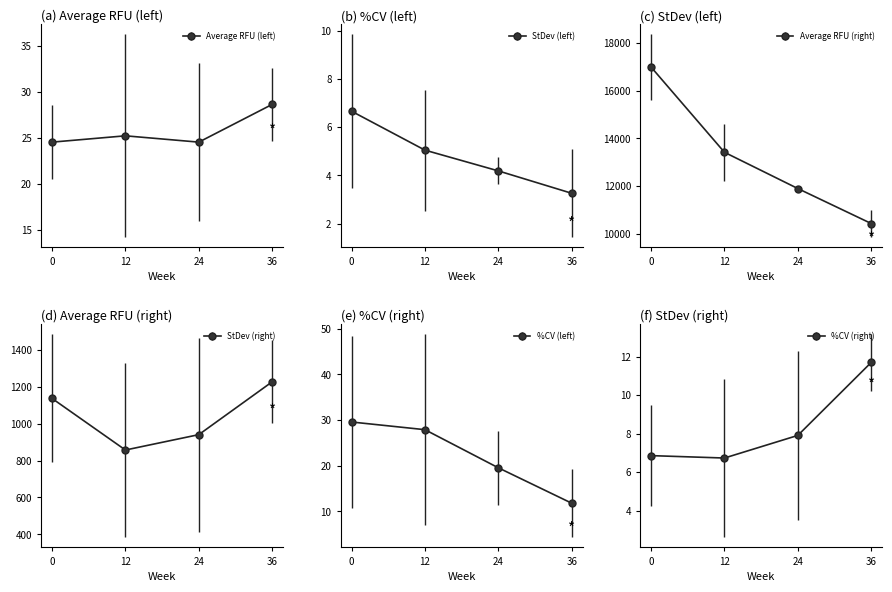

True or false: StDev (right) and %CV (left) cross at least once.

False